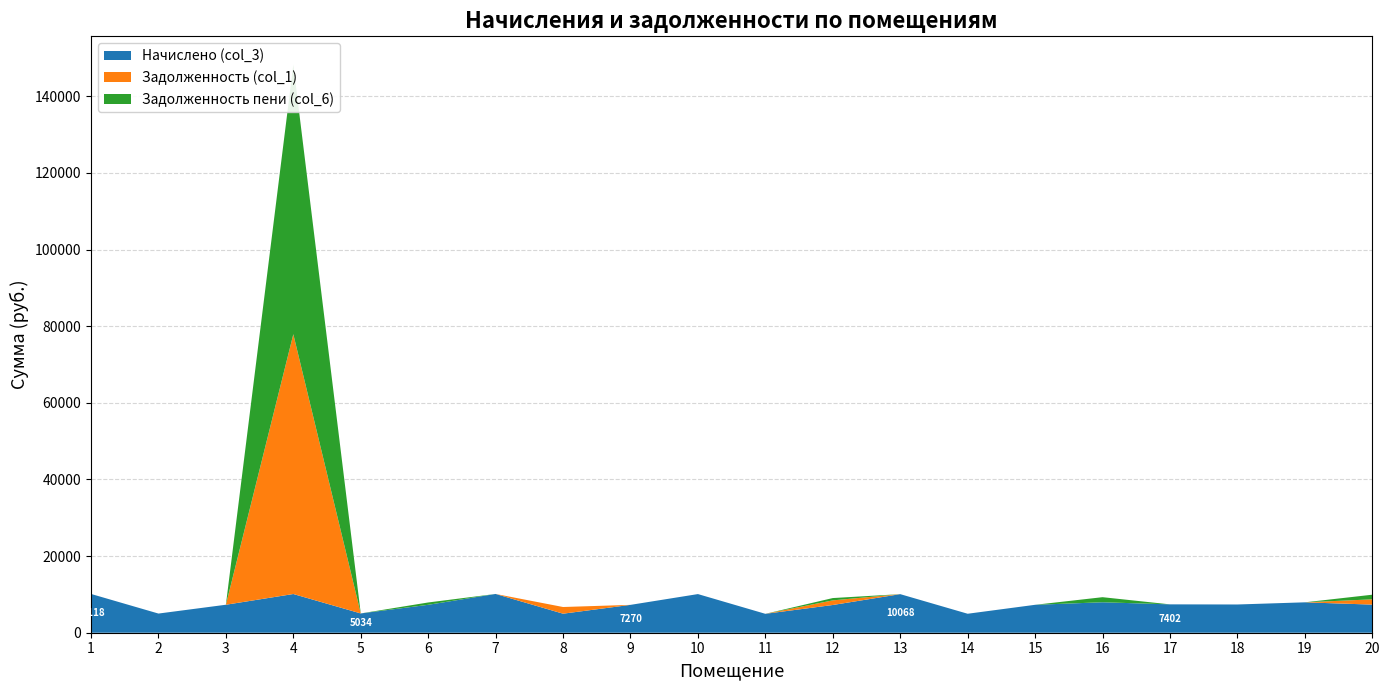

Reading left to right, transcribe all the data shown in this chart.

Начислено (col_3): 1=10118.2	2=5001.1	3=7303.0	4=10101.6	5=5034.2	6=7286.4	7=10118.2	8=4968.0	9=7269.8	10=10085.1	11=4934.9	12=7236.7	13=10068.5	14=4951.4	15=7286.4	16=7948.8	17=7402.3	18=7369.2	19=7932.2	20=7336.1
Задолженность (col_1): 1=0.0	2=0.0	3=0.0	4=67796.4	5=0.0	6=0.0	7=0.0	8=1742.0	9=0.0	10=0.0	11=0.0	12=1206.1	13=0.0	14=0.0	15=0.2	16=0.0	17=0.0	18=0.0	19=0.0	20=1374.8
Задолженность пени (col_6): 1=0.0	2=0.0	3=0.0	4=70321.8	5=0.0	6=607.2	7=0.0	8=0.0	9=0.0	10=0.0	11=0.0	12=603.1	13=0.0	14=0.0	15=0.0	16=1324.8	17=0.0	18=0.0	19=0.0	20=1208.8